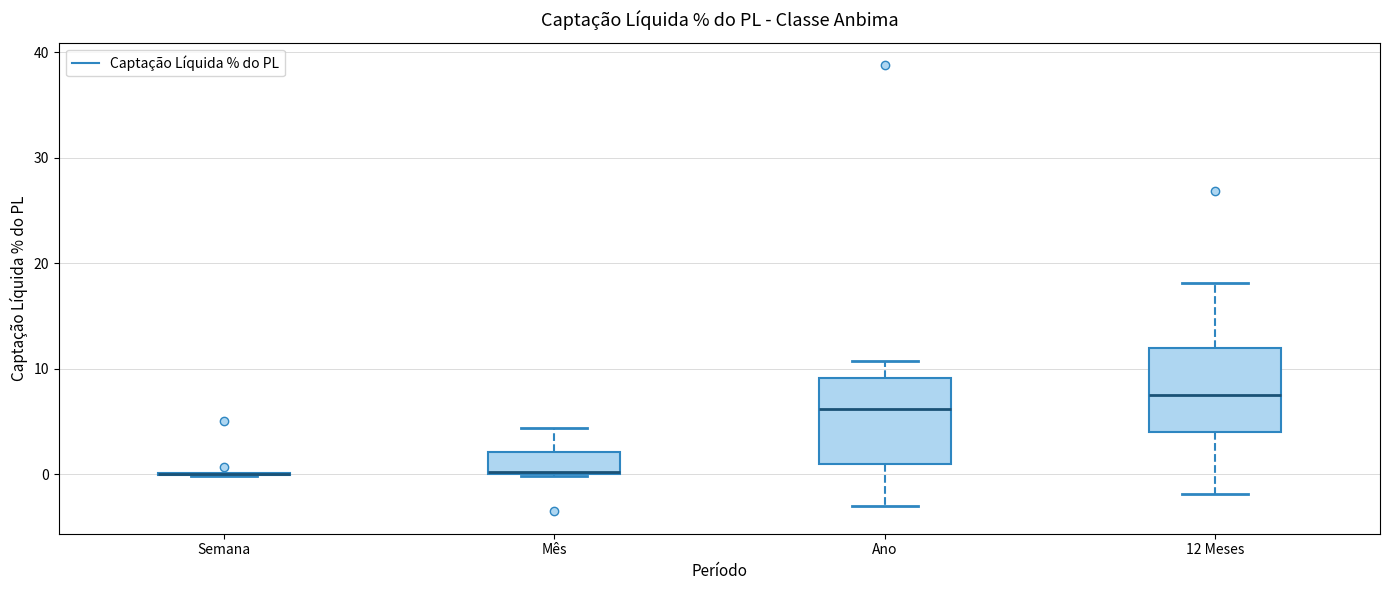

Reading left to right, read every box against the y-axis: the position of its median line, the range the box covers, and the ends of its whiskers. The values are not printed on the chart, so give them approximately, as read against the axis.

Semana: box collapsed to a line at 0, whiskers 0 to 0
Mês: median 0 (drawn on the box's lower edge), box 0 to 2, whiskers 0 to 4
Ano: median 6, box 1 to 9, whiskers -3 to 11
12 Meses: median 8, box 4 to 12, whiskers -2 to 18